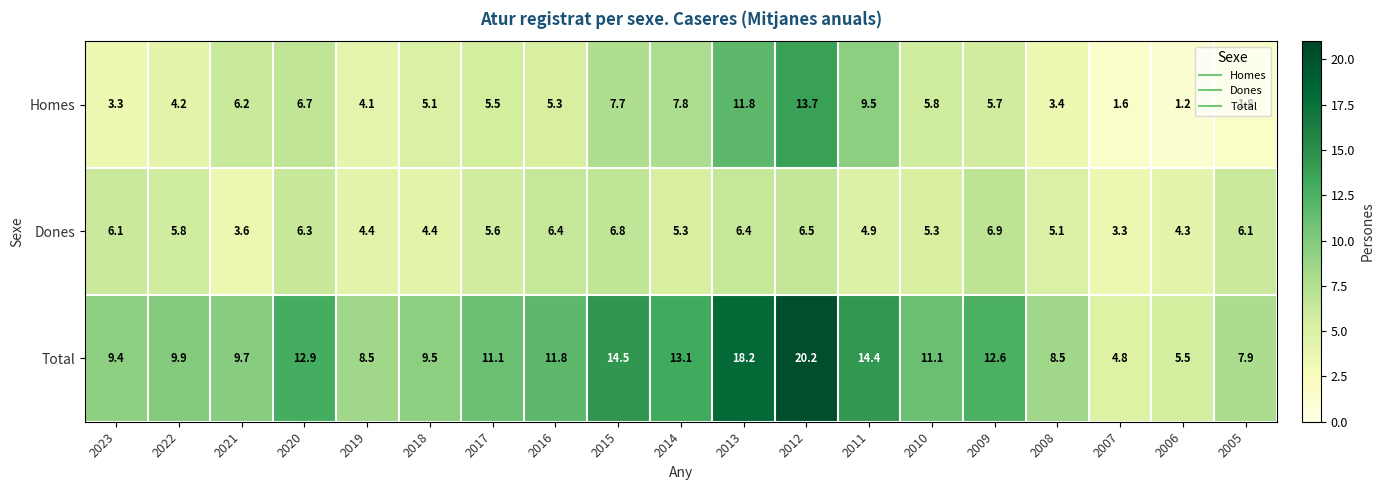

Is the value of Total at 2023 greater than the value of Dones at 2021?

Yes